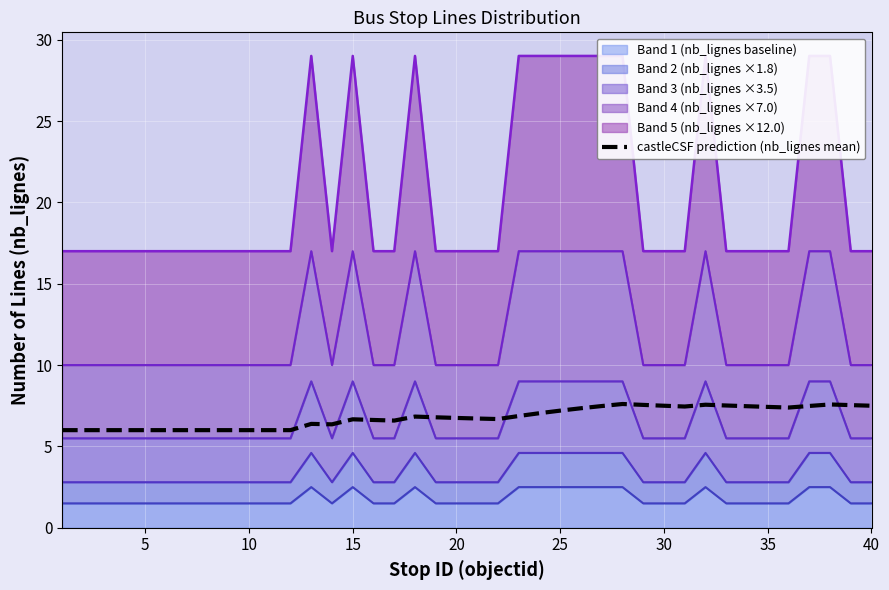

Reading right to left, list all the values displayed in this chart.

7.5	7.5	7.6	7.5	7.4	7.4	7.5	7.5	7.6	7.5	7.5	7.6	7.6	7.5	7.3	7.2	7.0	6.9	6.7	6.7	6.8	6.8	6.8	6.6	6.6	6.7	6.4	6.4	6.0	6.0	6.0	6.0	6.0	6.0	6.0	6.0	6.0	6.0	6.0	6.0